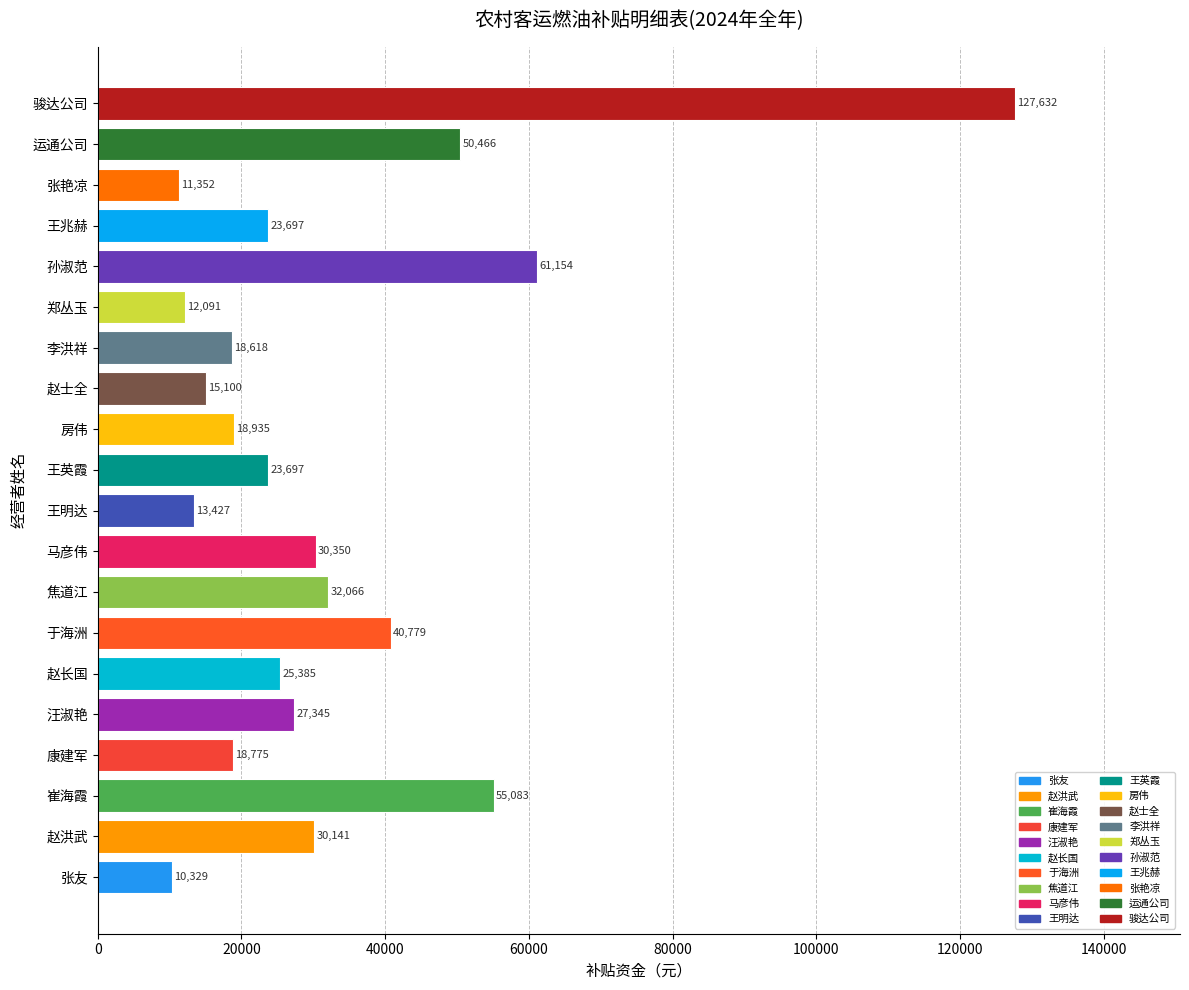

What is the average value?

32321.1